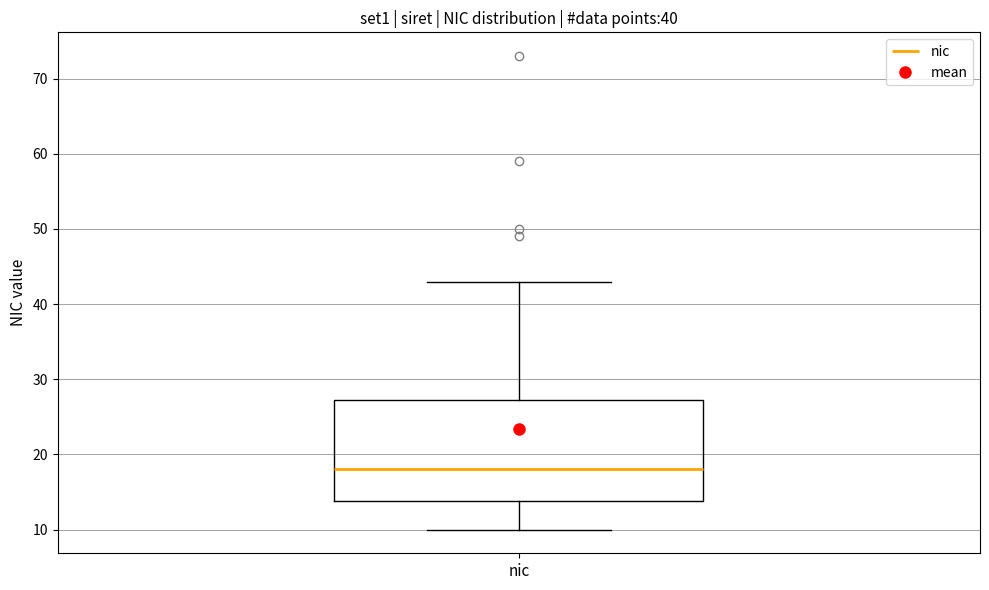

Where is the lower edge of the box for nic on the y-axis? The values are not printed on the chart, so give them approximately, as read against the axis.

14